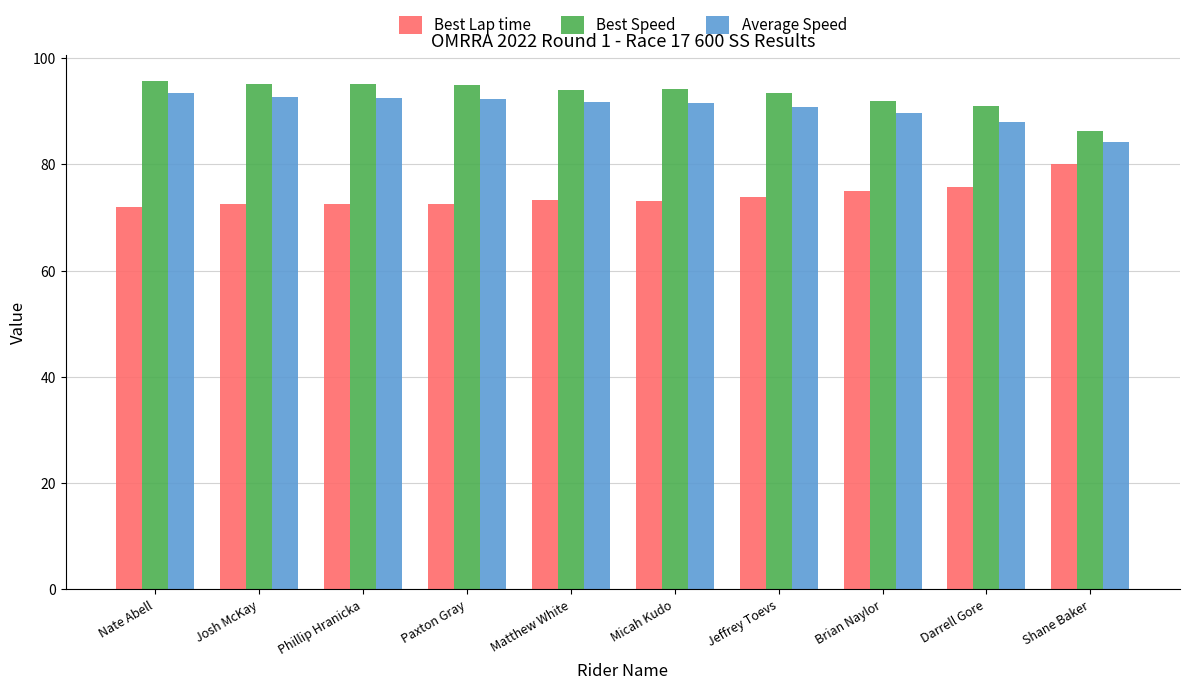

What is the average value of the Average Speed series?

90.7